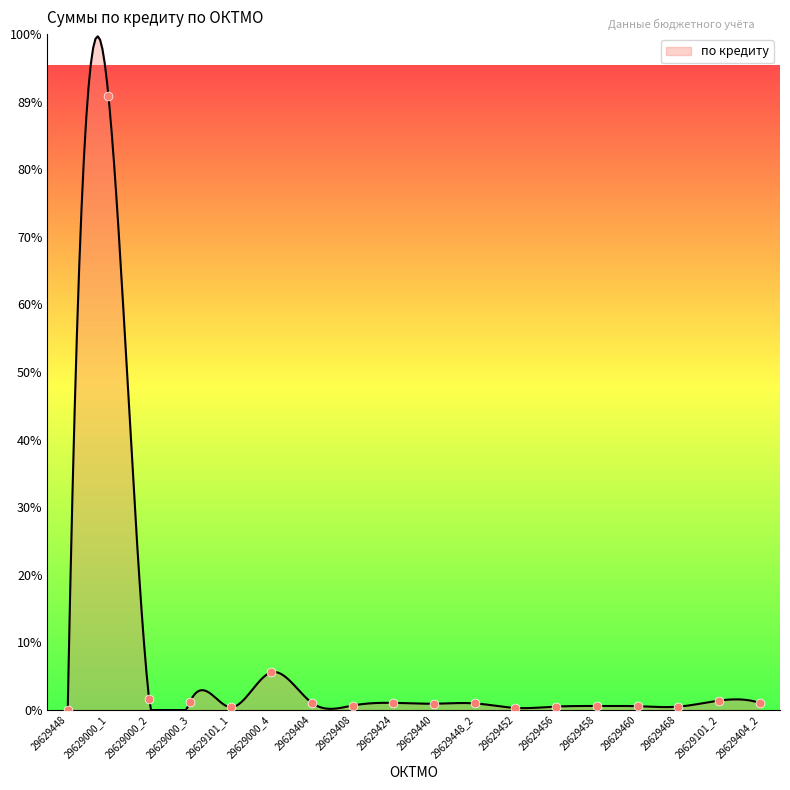

Between 29629448 and 29629456, which is larger?

29629456